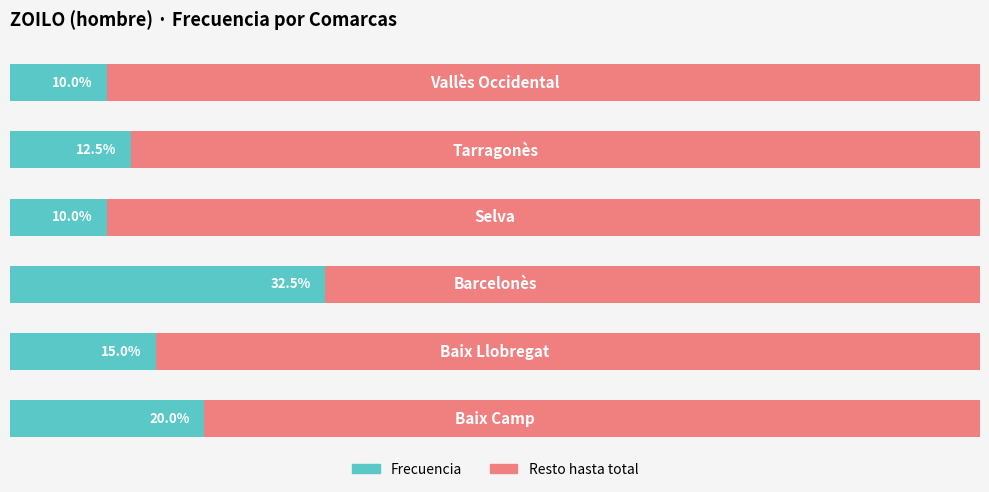

The Frecuencia series shows 16.1 at 3. True or false?

False